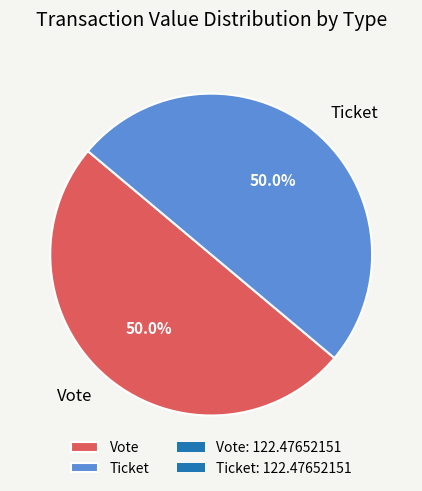

Approximately how many times larger is the value at Vote compared to Ticket?

1.0